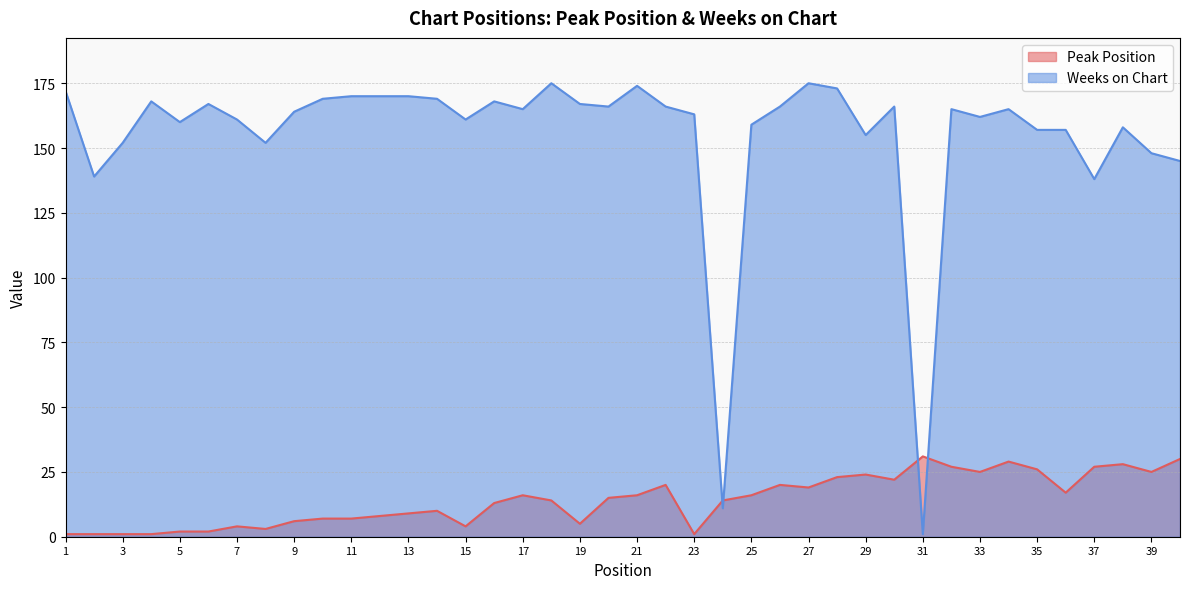

What are all the series names shown in the legend?

Peak Position, Weeks on Chart